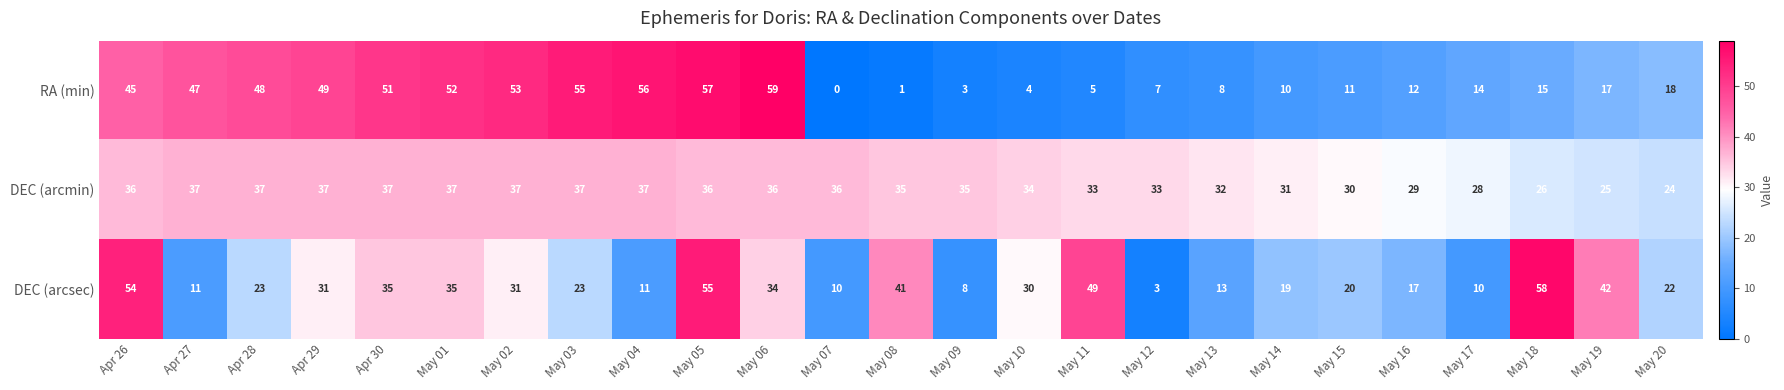

At which category is the sum across all series the highest?

May 05